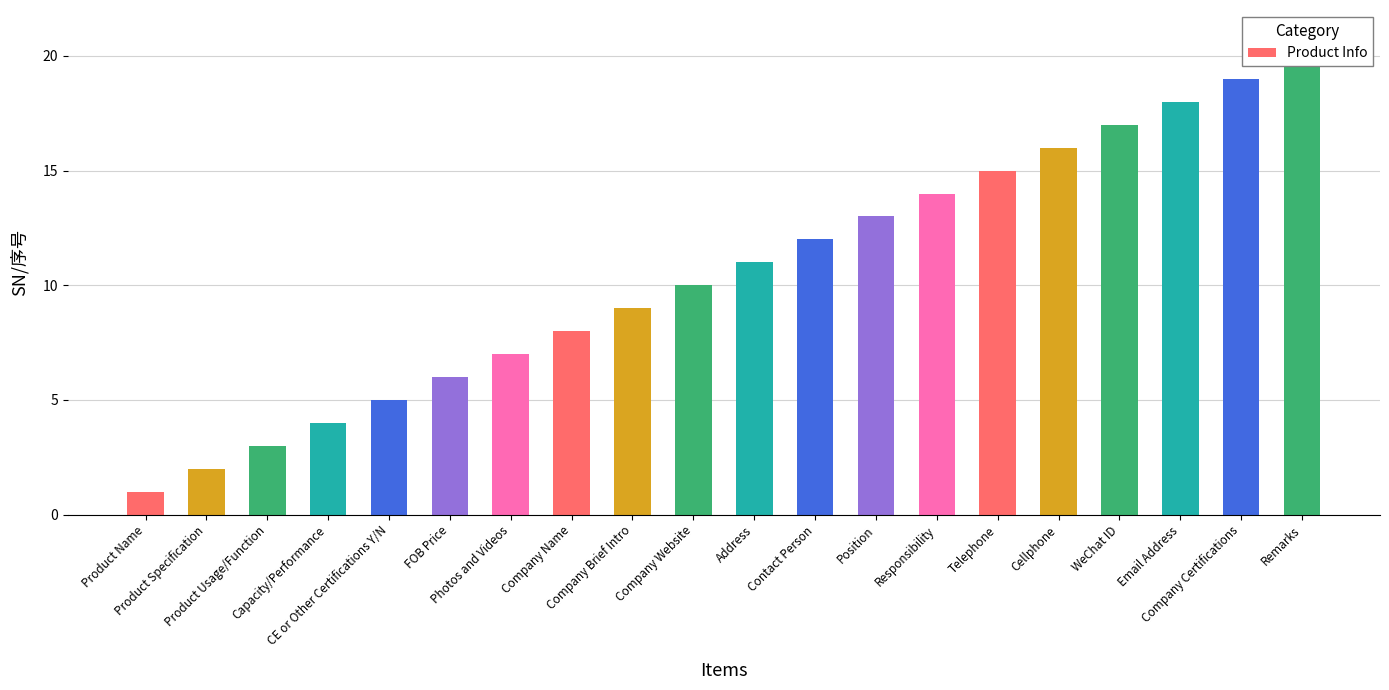

What is the sum of all values?

210